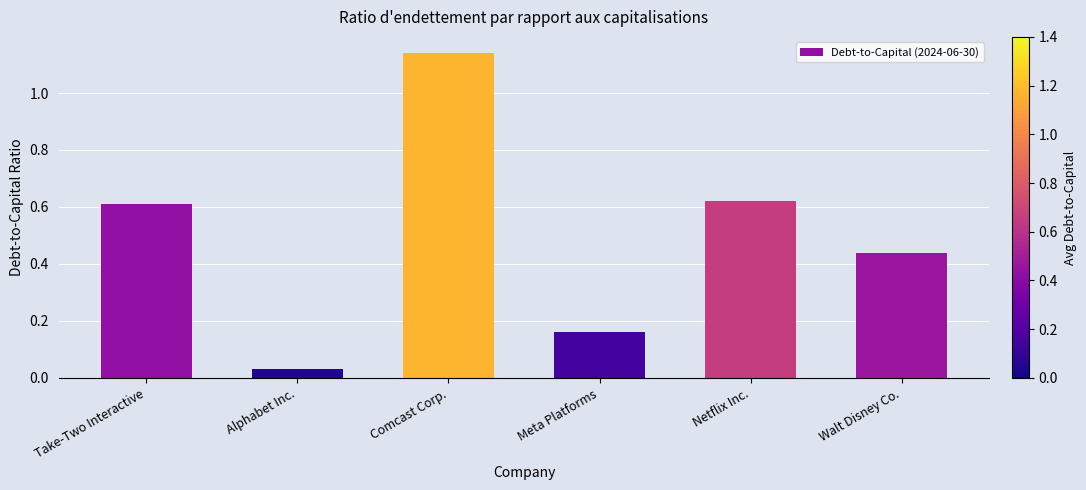

The value at Meta Platforms is 0.1. True or false?

False